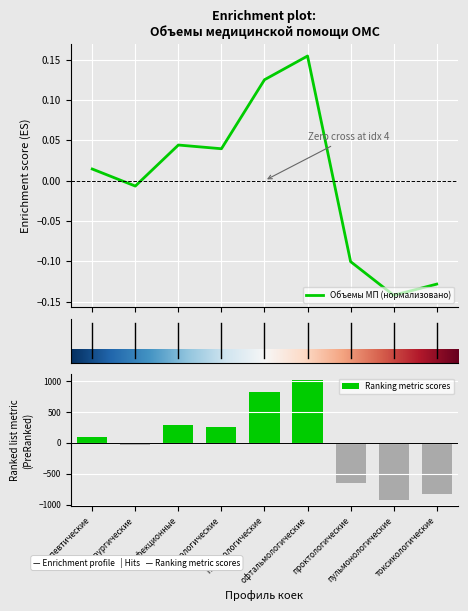

What is the sum of the values at токсикологические and пульмонологические?

-0.3